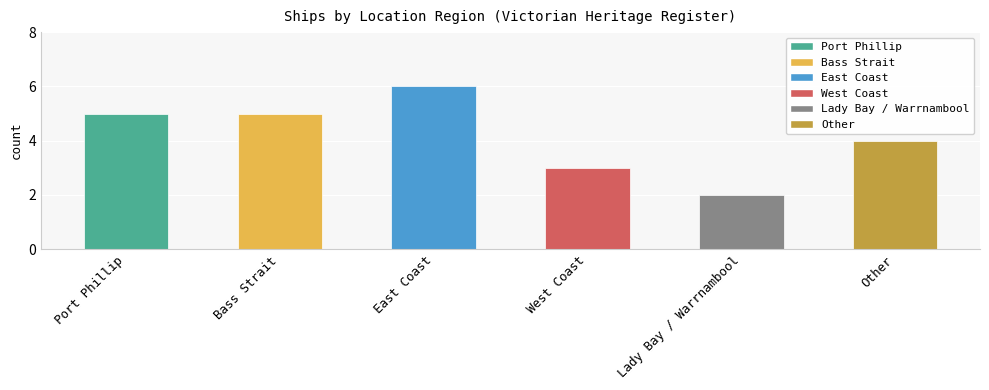

Reading left to right, extract all data points from this chart.

5	5	6	3	2	4